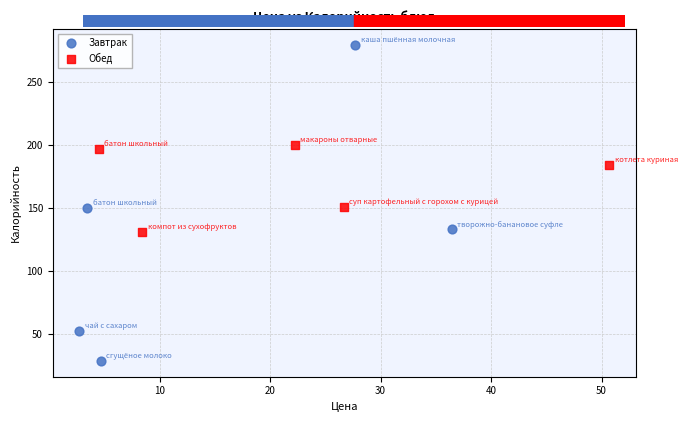

Which series reaches the maximum Y coordinate?

Завтрак